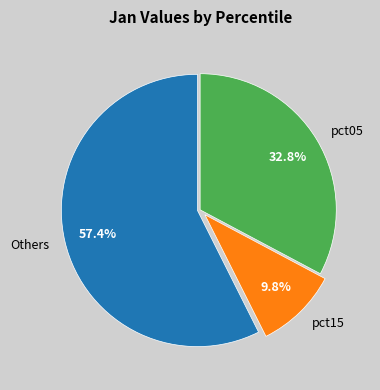

Which has a higher value, pct15 or Others?

Others